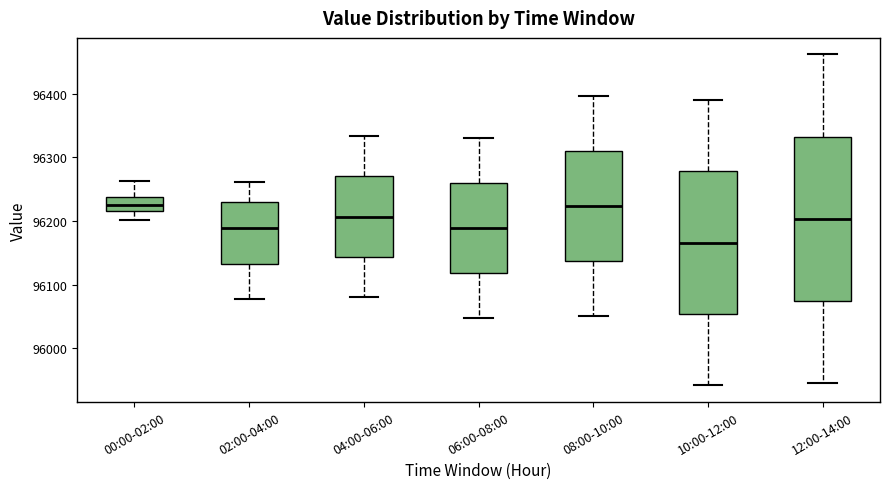

Comparing the boxes themselves (not the whiskers), which one is the tallest?

12:00-14:00